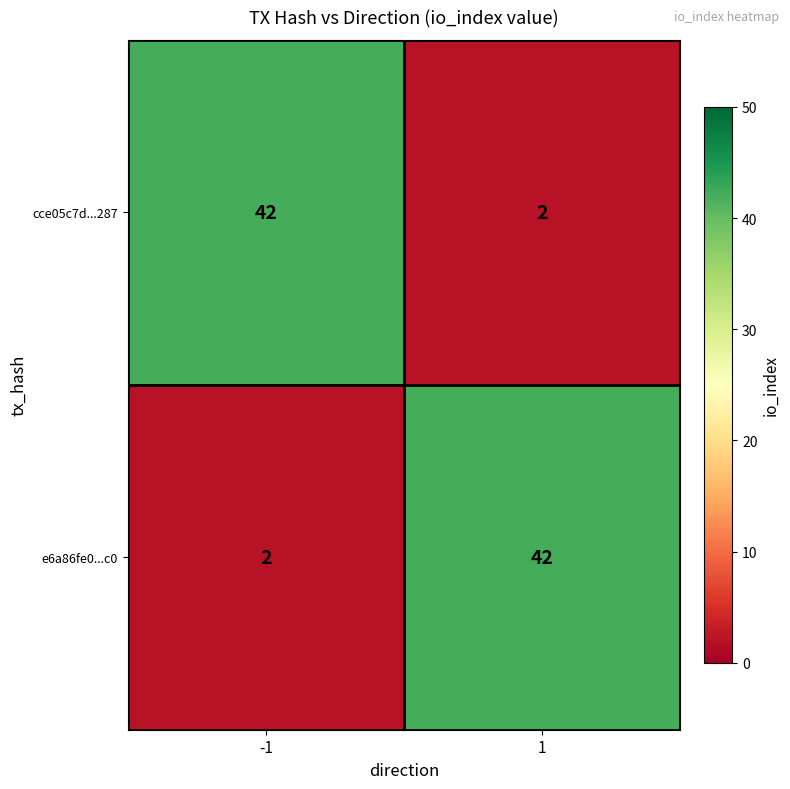

Reading left to right, transcribe all the data shown in this chart.

cce05c7d...287: -1=42	1=2
e6a86fe0...c0: -1=2	1=42